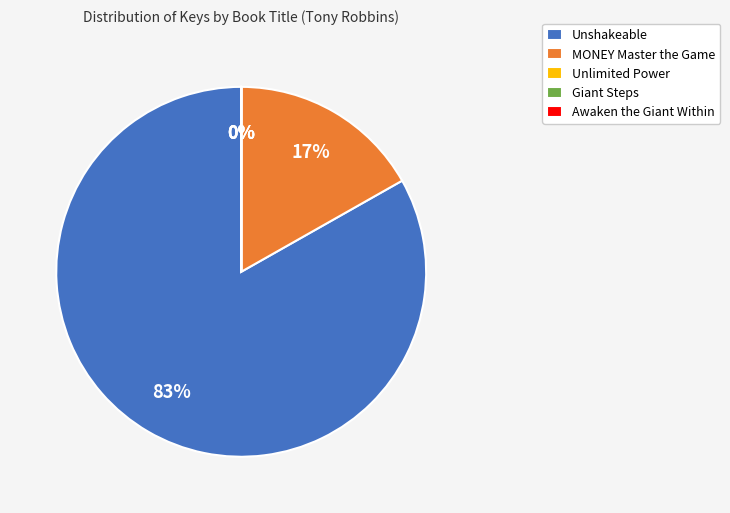

To the nearest percent, what portion does Unshakeable represent?

83%